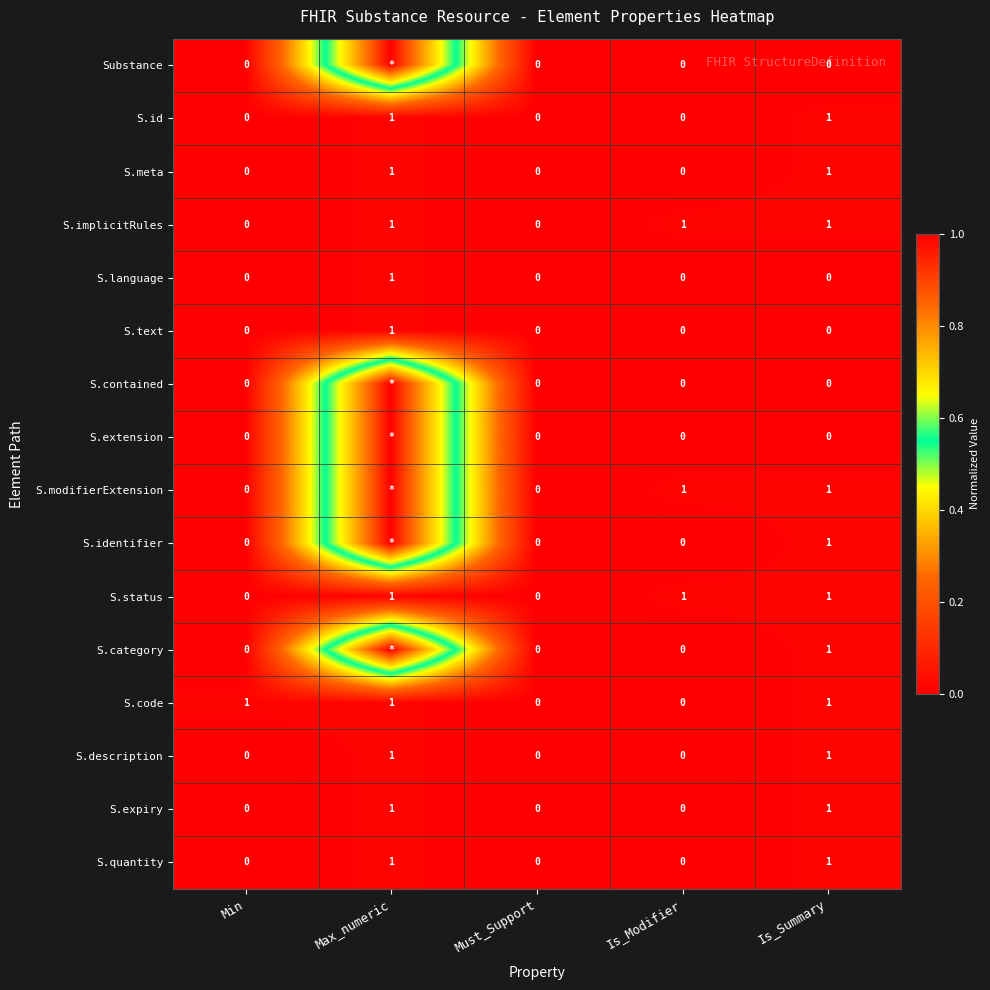

What is the sum of all S.text values?

1.0